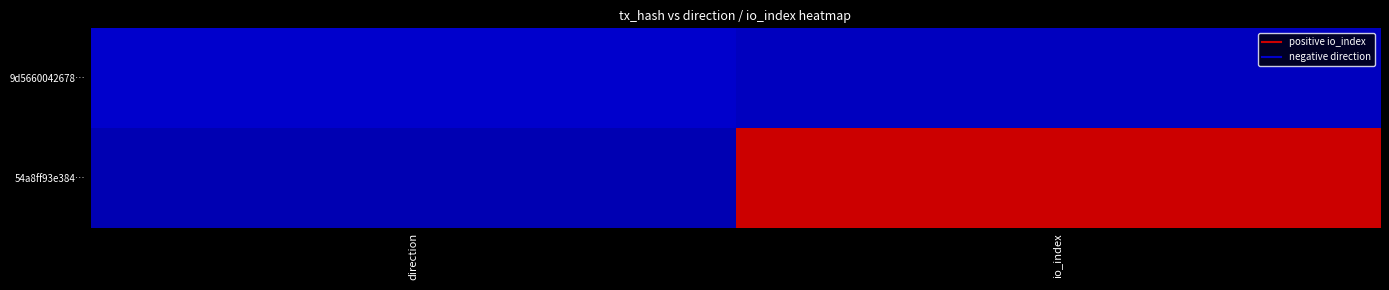

Rank the series at direction from highest to lowest value.

54a8ff93e384…, 9d5660042678…